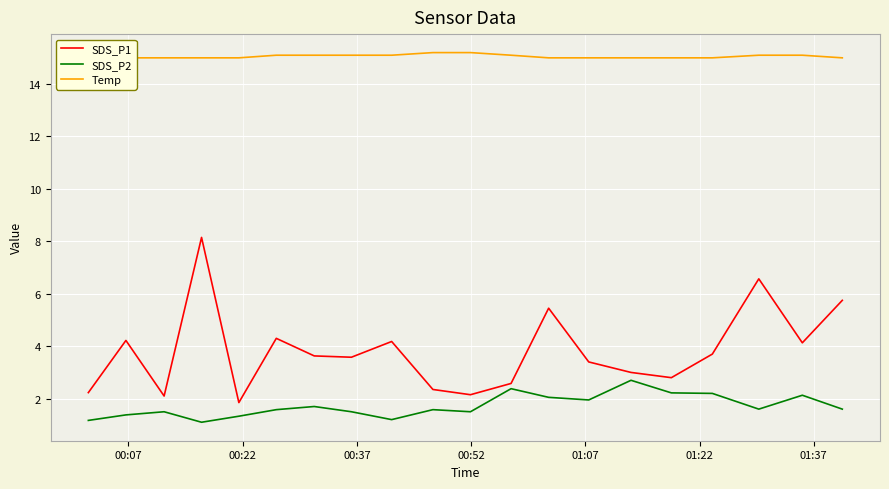

What is the lowest value of the SDS_P2 series?

1.1